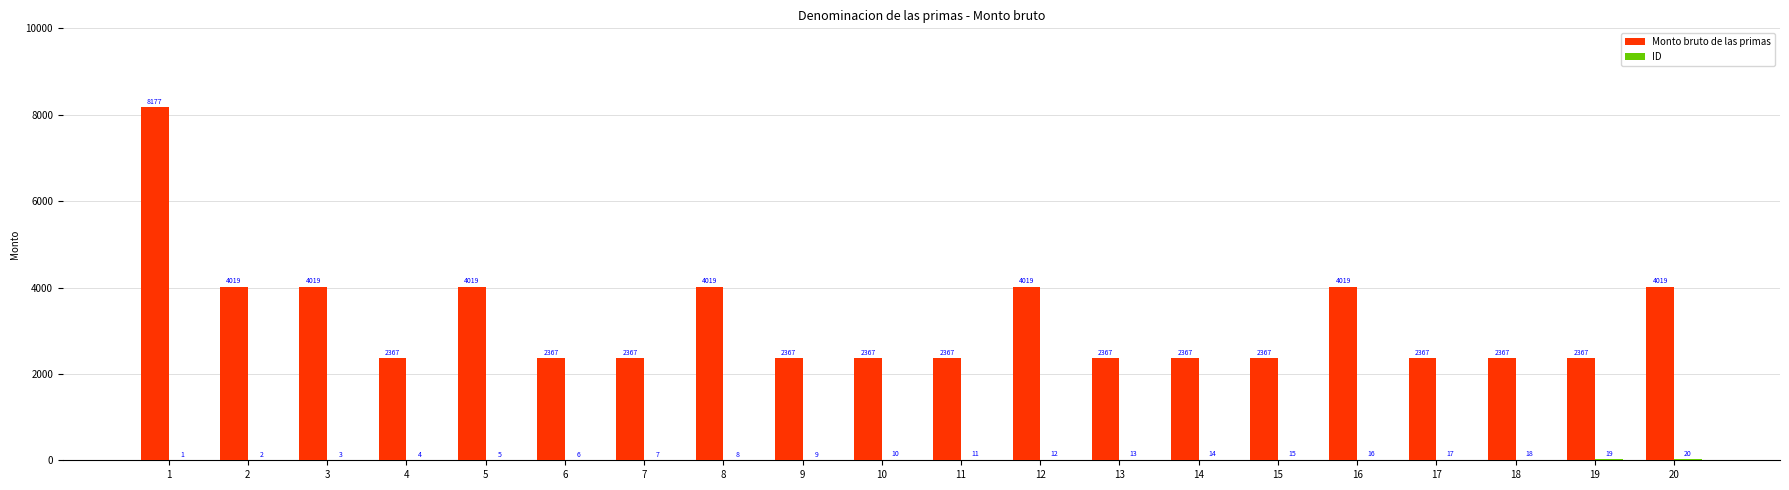

What is the total value across all series at 1?

8178.4